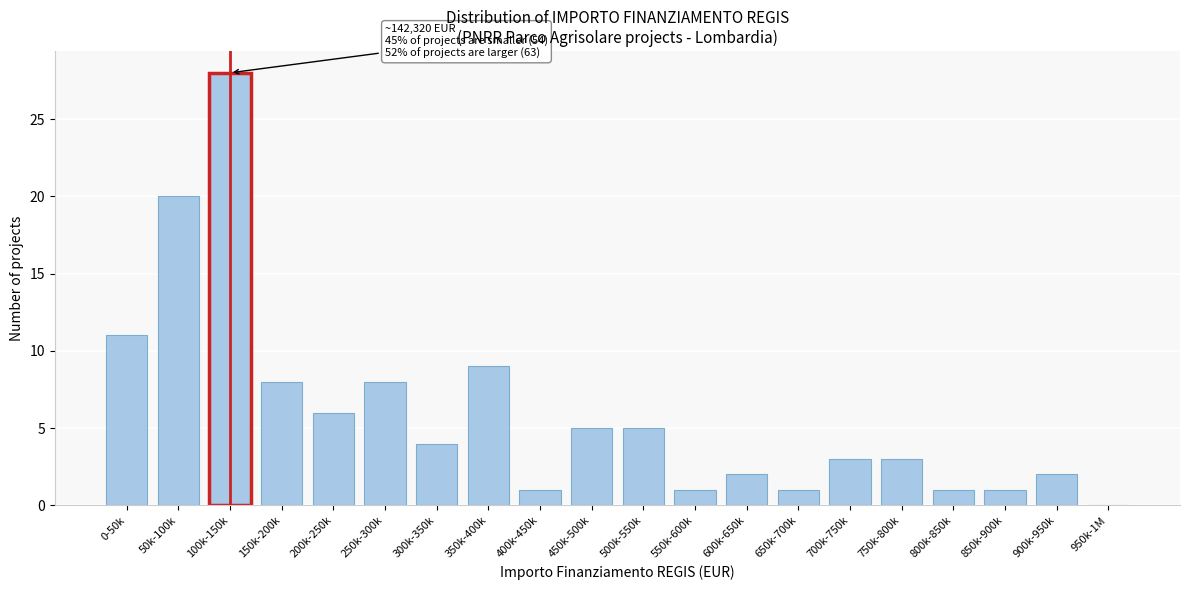

Reading left to right, transcribe all the data shown in this chart.

0-50k=11	50k-100k=20	100k-150k=28	150k-200k=8	200k-250k=6	250k-300k=8	300k-350k=4	350k-400k=9	400k-450k=1	450k-500k=5	500k-550k=5	550k-600k=1	600k-650k=2	650k-700k=1	700k-750k=3	750k-800k=3	800k-850k=1	850k-900k=1	900k-950k=2	950k-1M=0